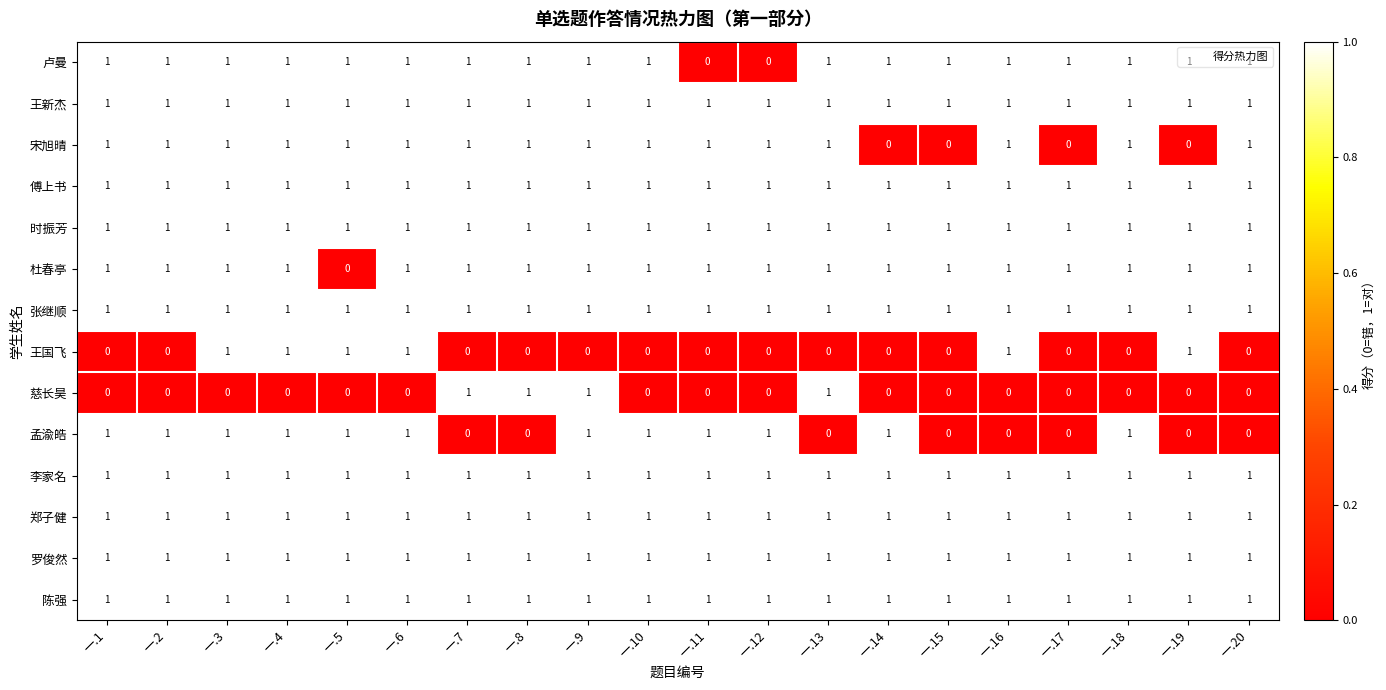

Is it true that 孟渝皓 equals 1 at 一.12?

True